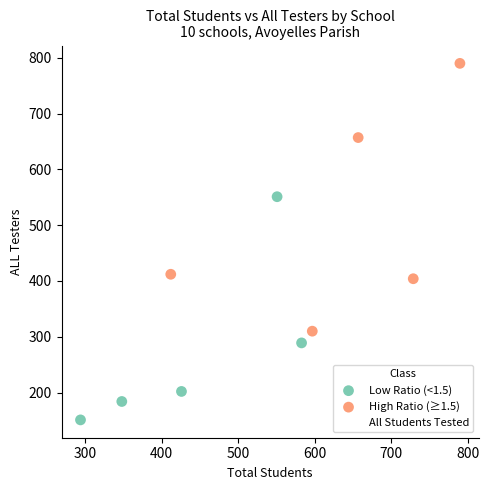

Which series has the largest Y range (max minus min)?

High Ratio (≥1.5)